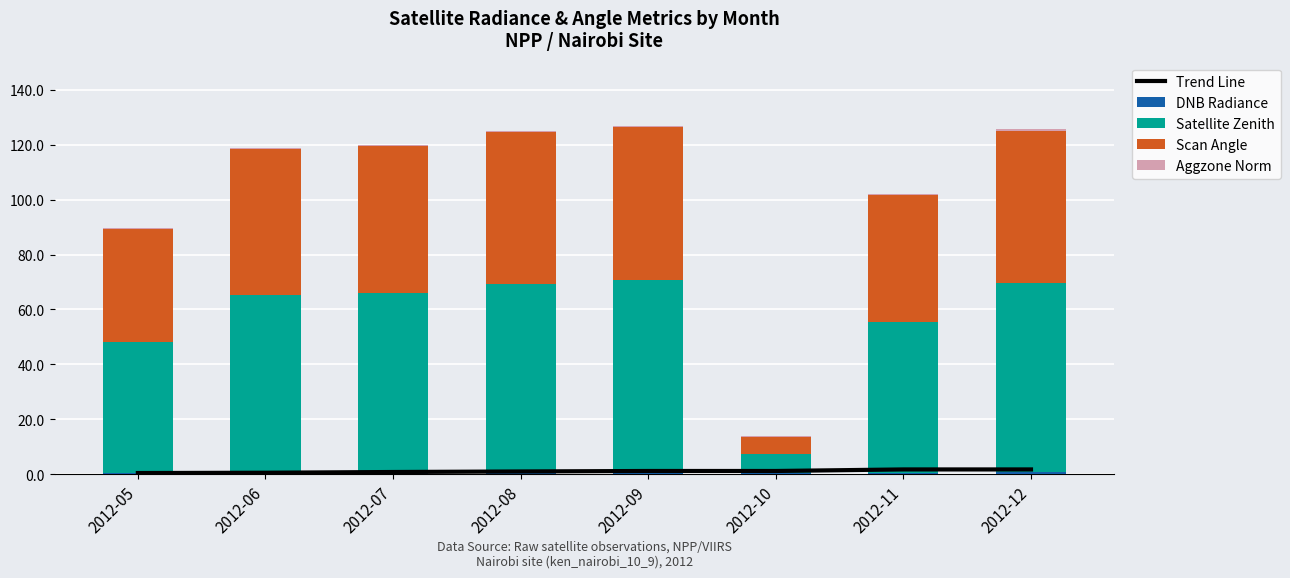

What are all the series names shown in the legend?

Trend Line, DNB Radiance, Satellite Zenith, Scan Angle, Aggzone Norm